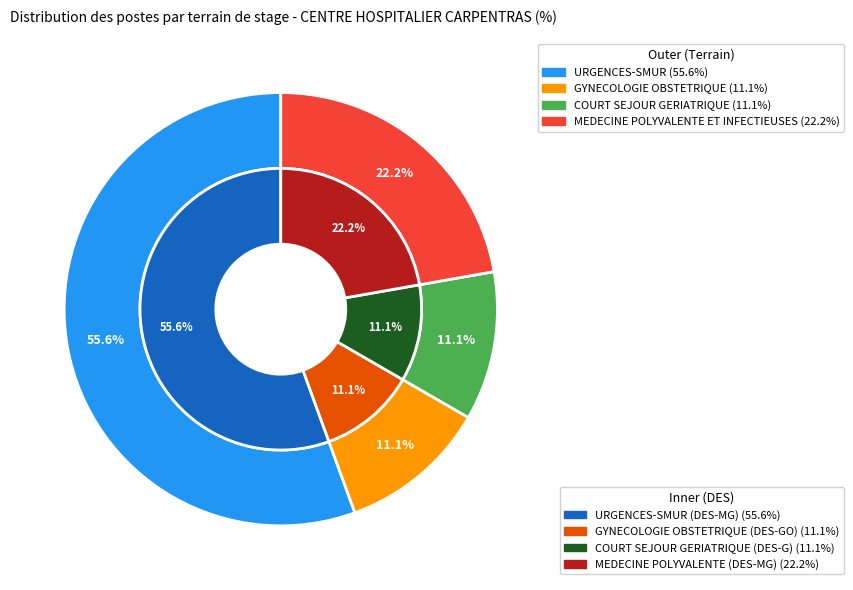

What is the total percentage of MEDECINE POLYVALENTE ET INFECTIEUSES and COURT SEJOUR GERIATRIQUE (G)?

33.3%